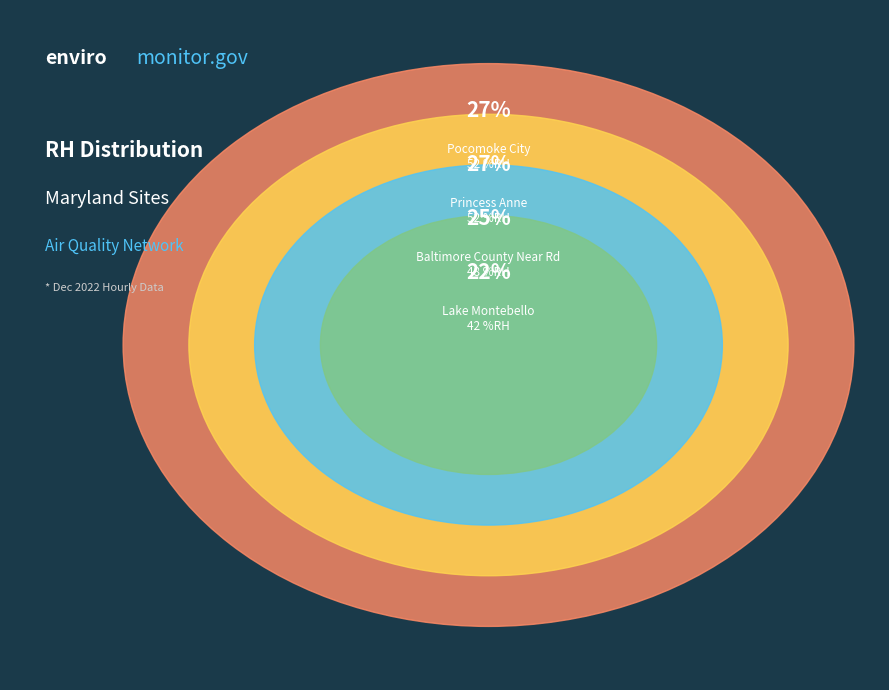

To the nearest percent, what is the difference between the Lake Montebello and Pocomoke City slice percentages?

5%